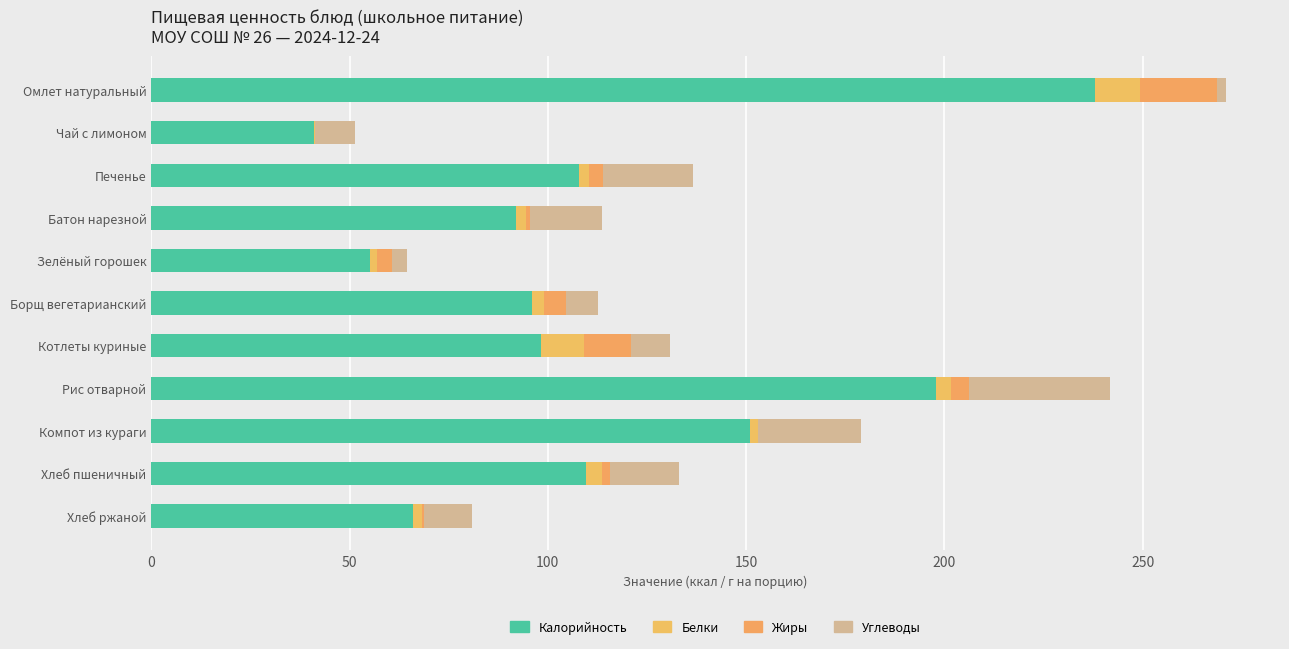

How many data points in Калорийность are above 98?

6